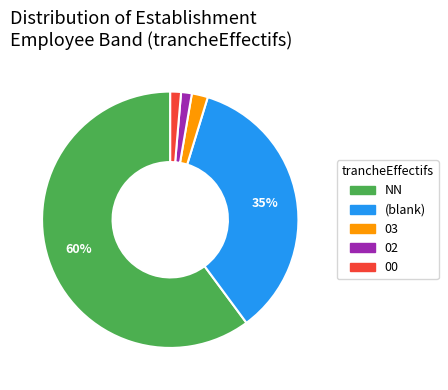

To the nearest percent, what is the average slice percentage?

20%